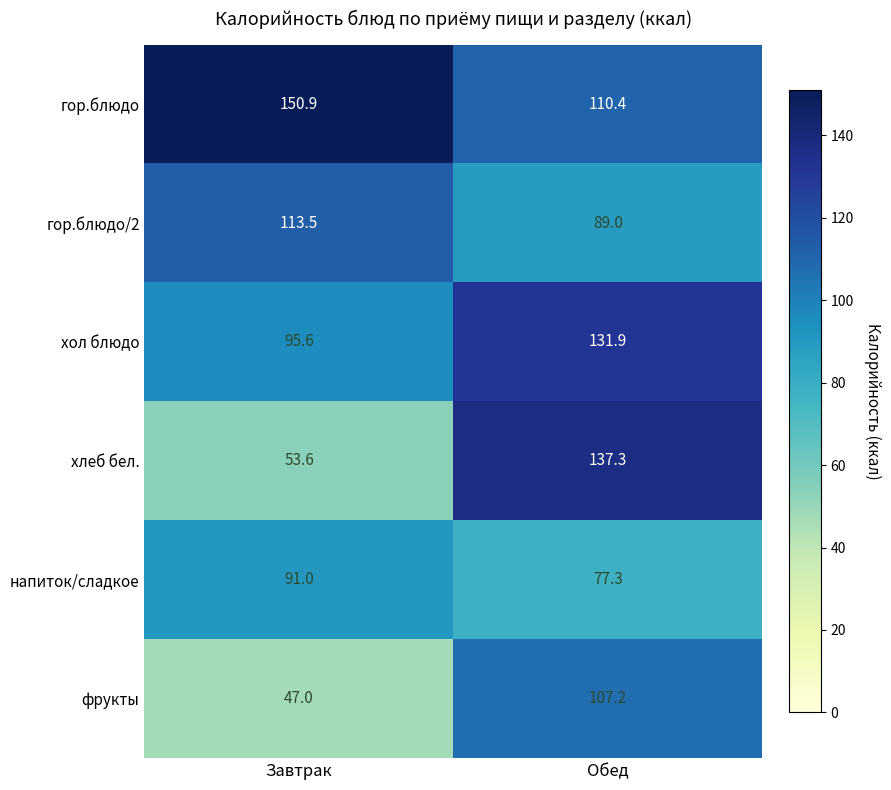

List the series in order of their peak value, highest first.

гор.блюдо, хлеб бел., хол блюдо, гор.блюдо/2, фрукты, напиток/сладкое